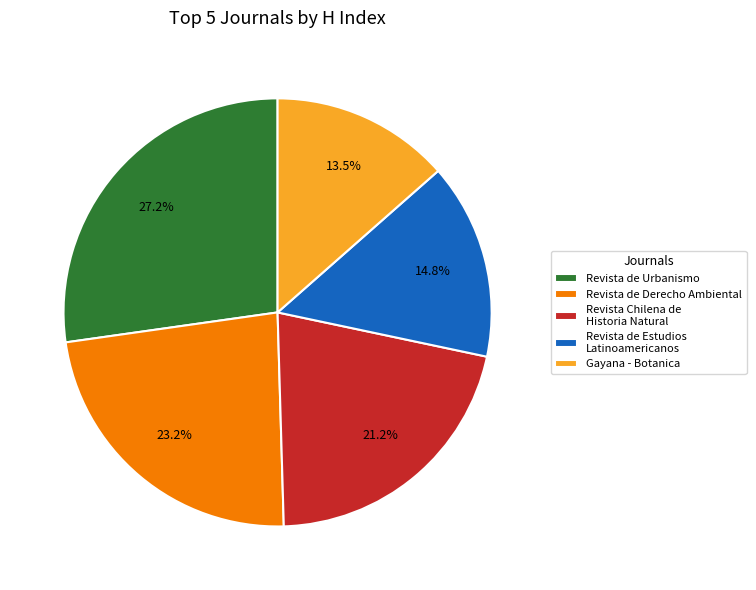

Which category has the biggest portion of the pie?

Revista de Urbanismo